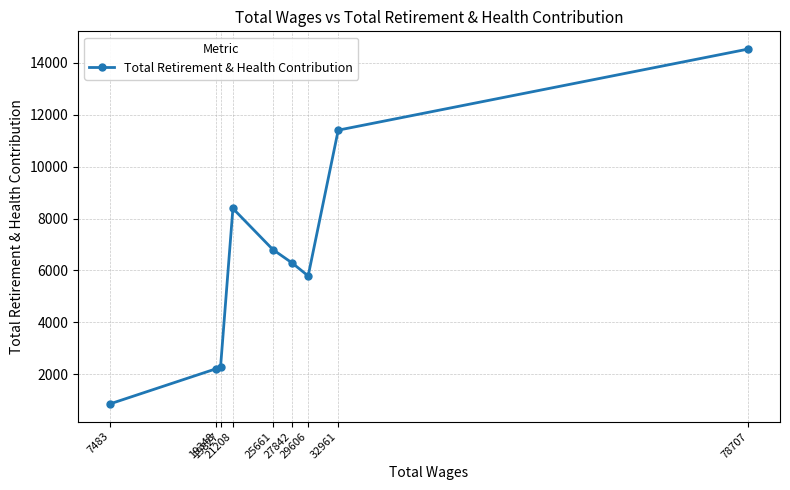

Which category has the lowest value across all series?

7483